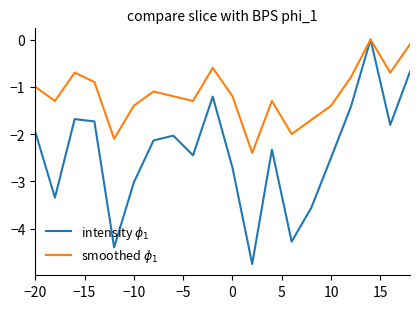

What is the average value of the intensity $\phi_1$ series?

-2.4